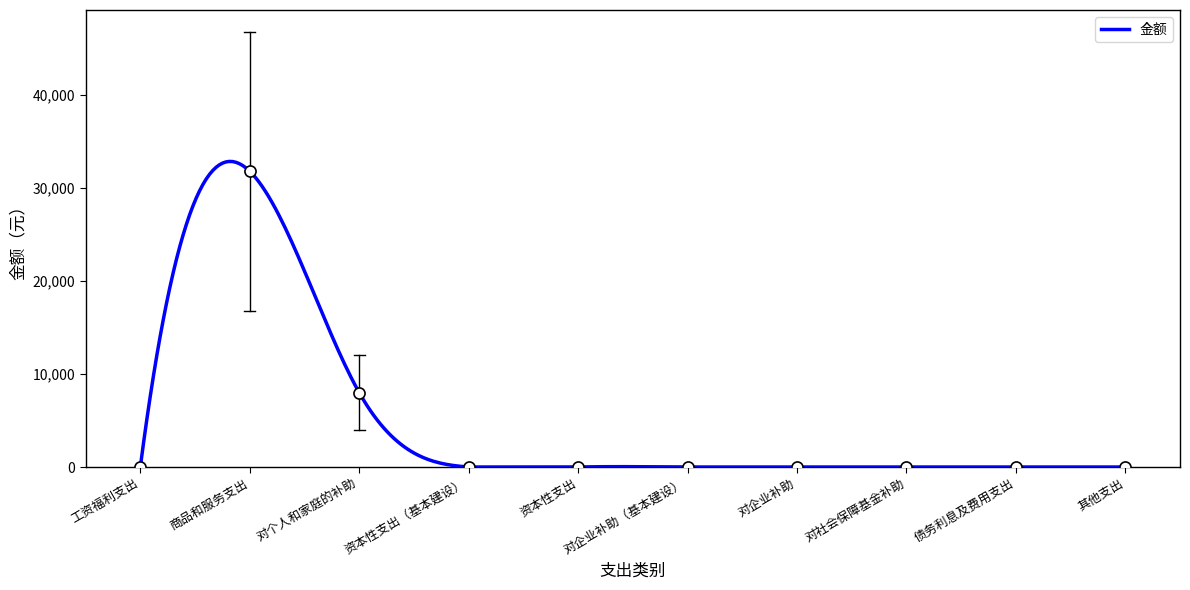

Count the number of data series in this chart.

1